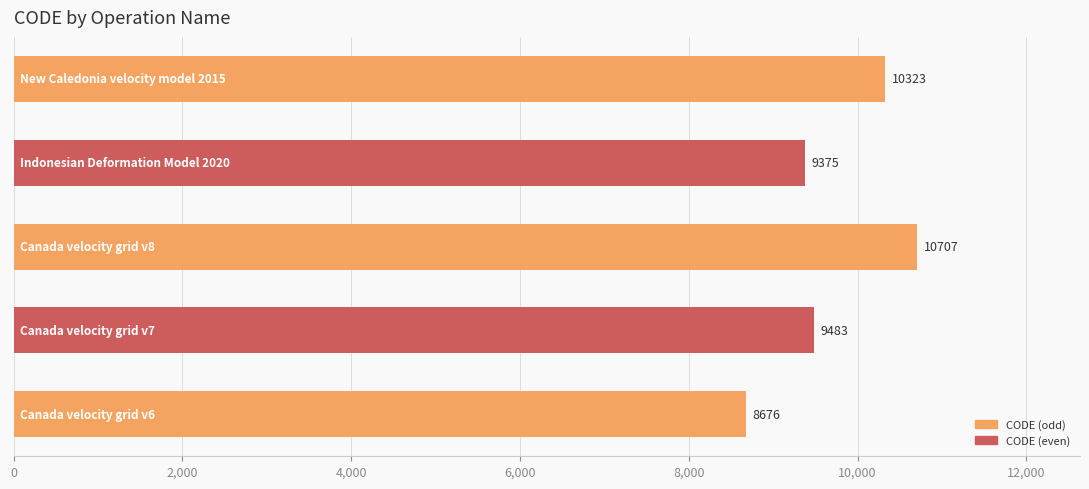

Reading bottom to top, transcribe all the data shown in this chart.

8676	9483	10707	9375	10323